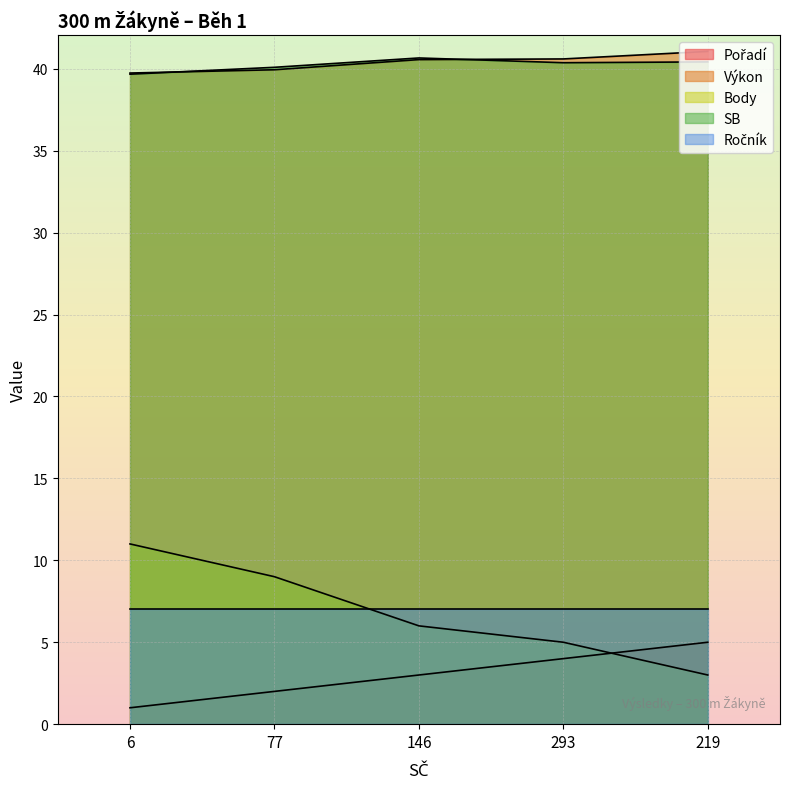

Count the number of data series in this chart.

5